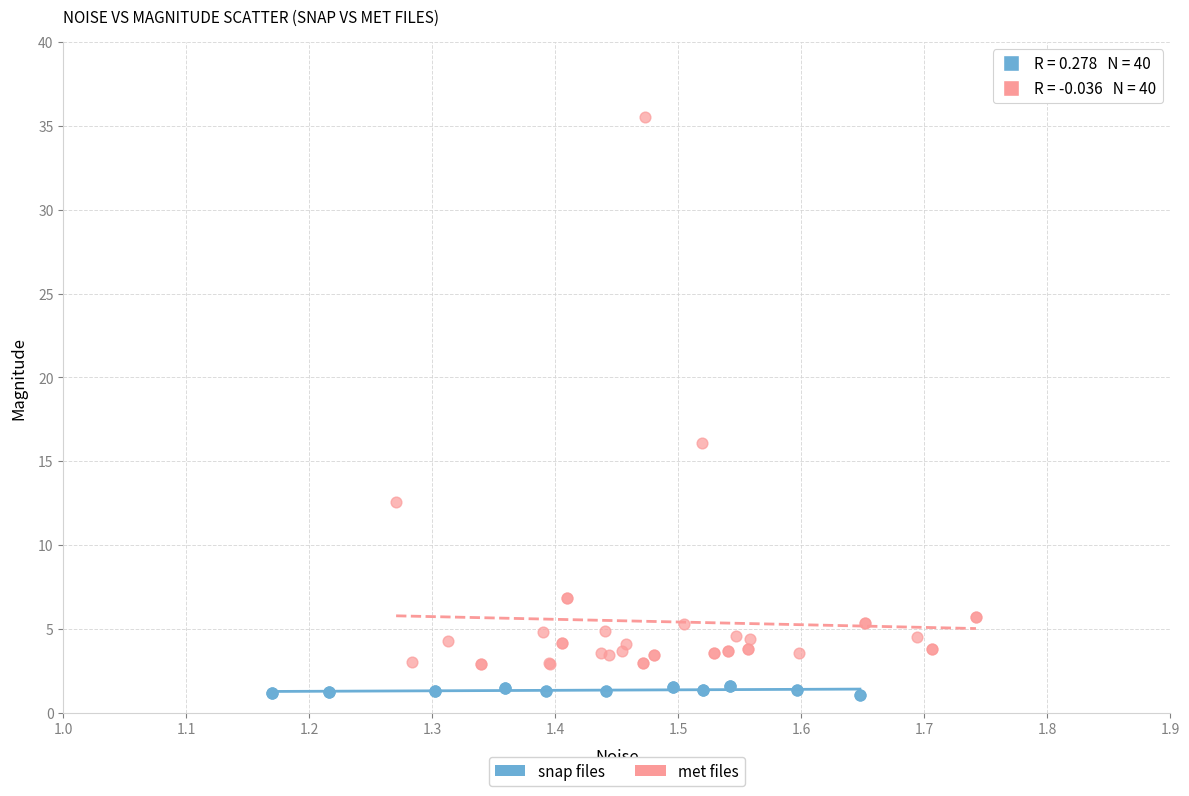

Which series has the widest spread of Y values?

met files